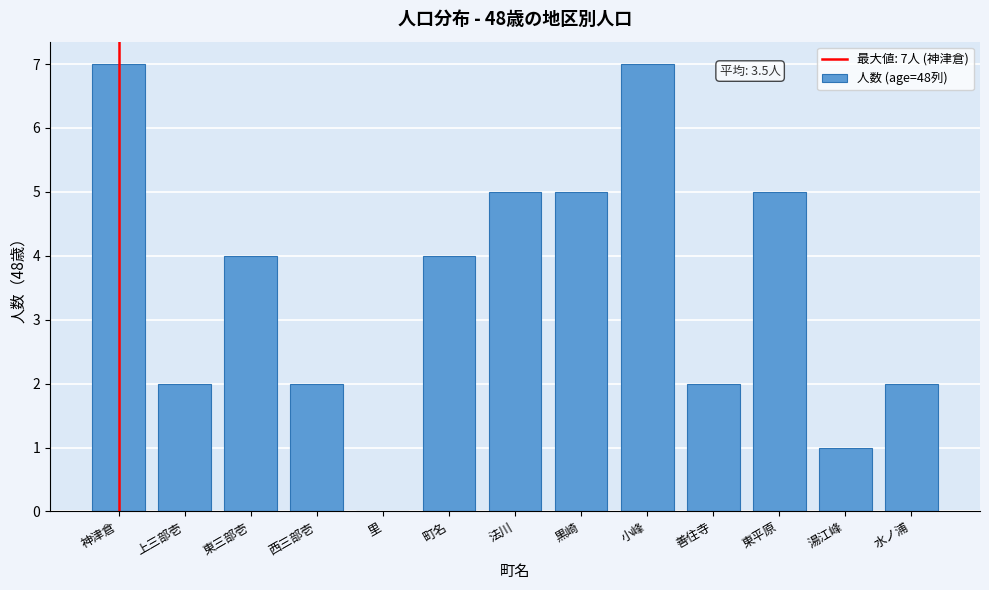

Reading left to right, extract all data points from this chart.

神津倉=7	上三部壱=2	東三部壱=4	西三部壱=2	里=0	町名=4	法川=5	黒崎=5	小峰=7	善住寺=2	東平原=5	湯江峰=1	水ノ浦=2